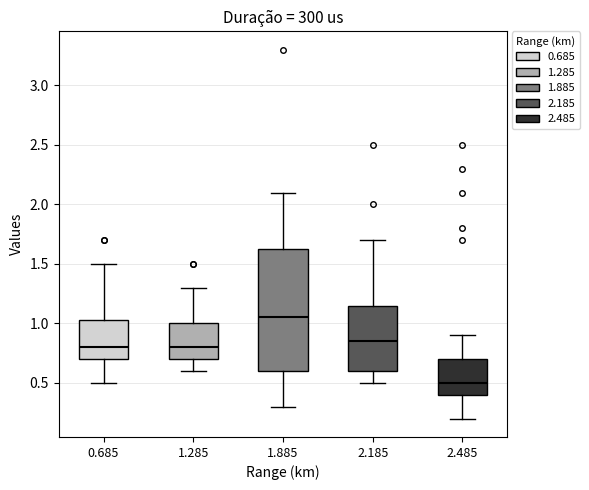

Comparing the boxes themselves (not the whiskers), which one is the tallest?

1.885